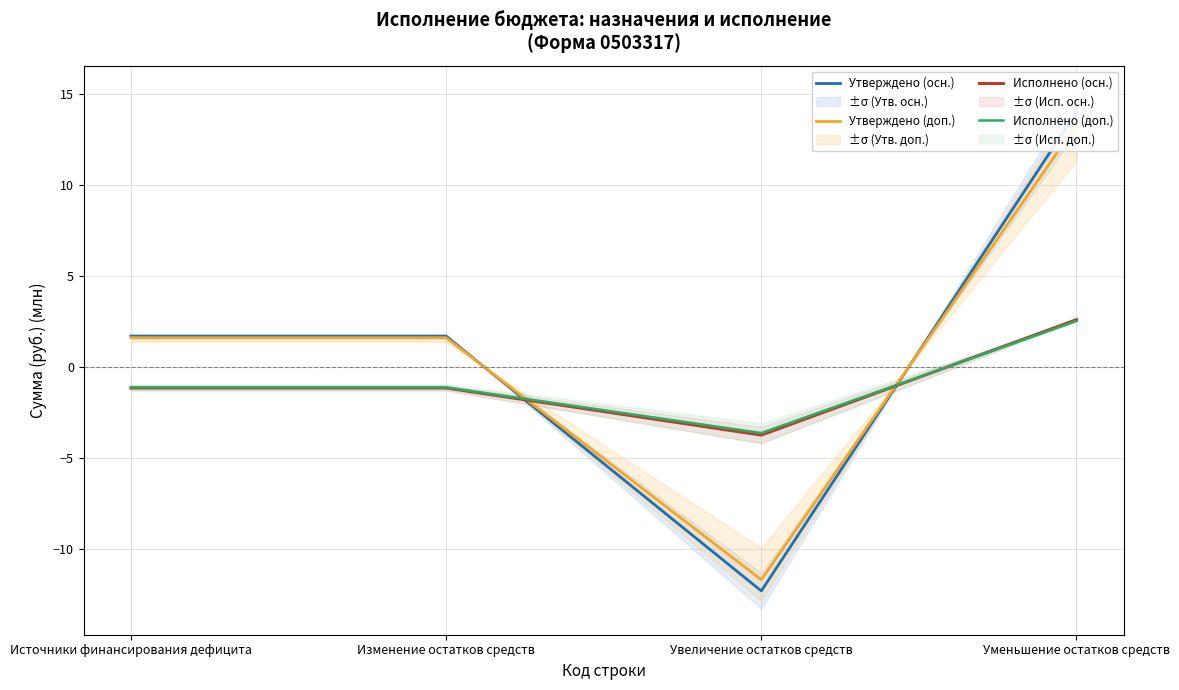

Between which two adjacent categories do Исполнено (доп.) and Исполнено (осн.) first intersect?

Увеличение остатков средств and Уменьшение остатков средств